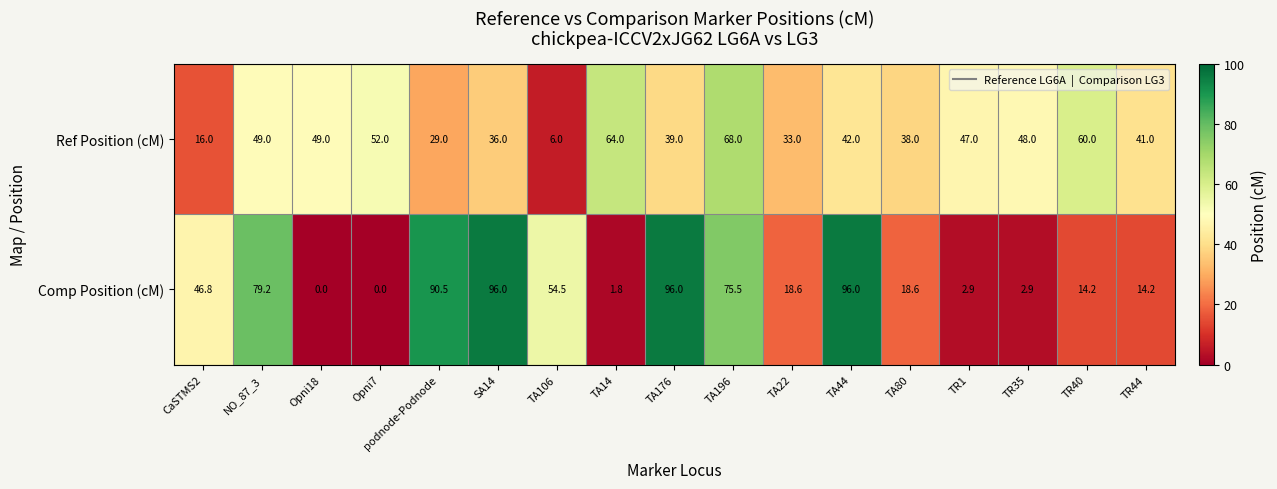

At CaSTMS2, list the series in order from smallest to largest.

Ref Position (cM), Comp Position (cM)